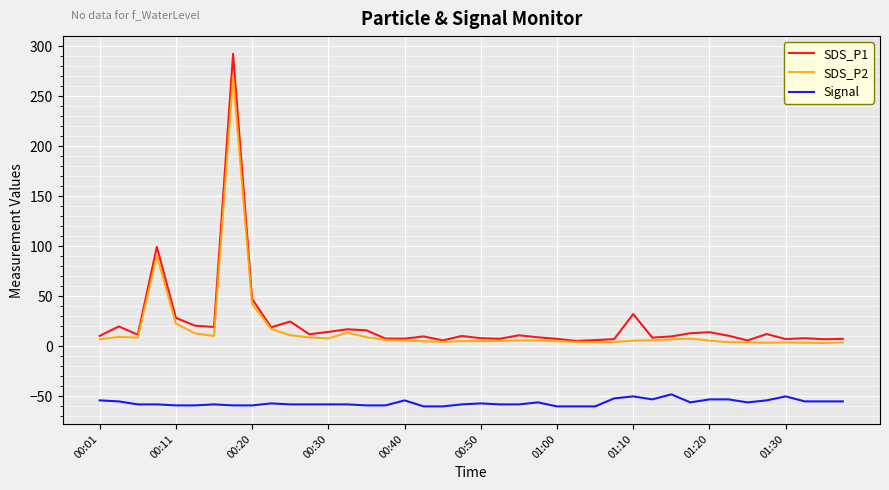

What is the maximum value shown in the chart?

292.1